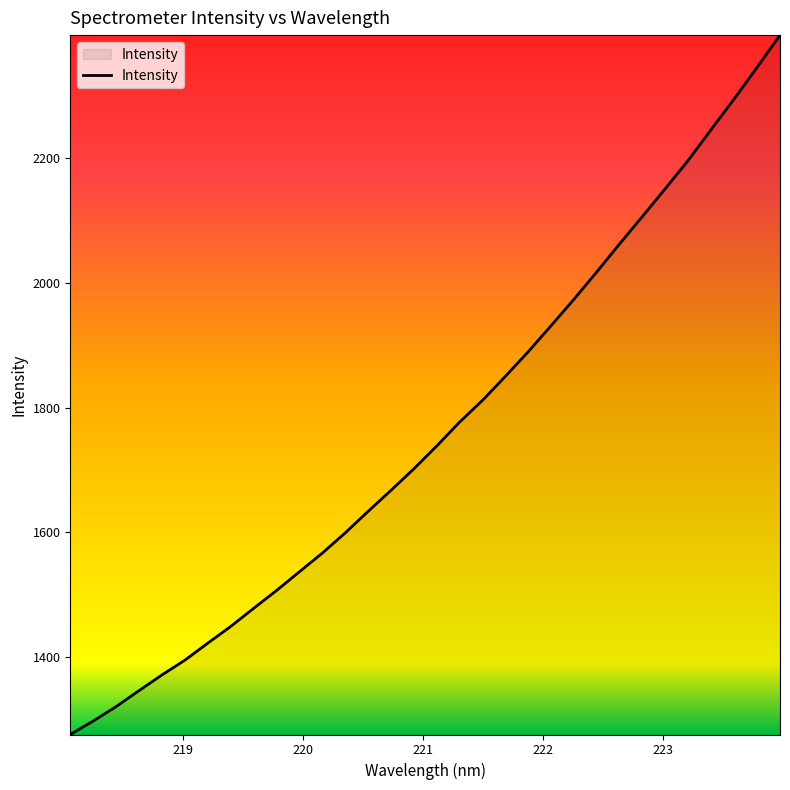

What is the difference between the maximum and minimum values?

1120.6